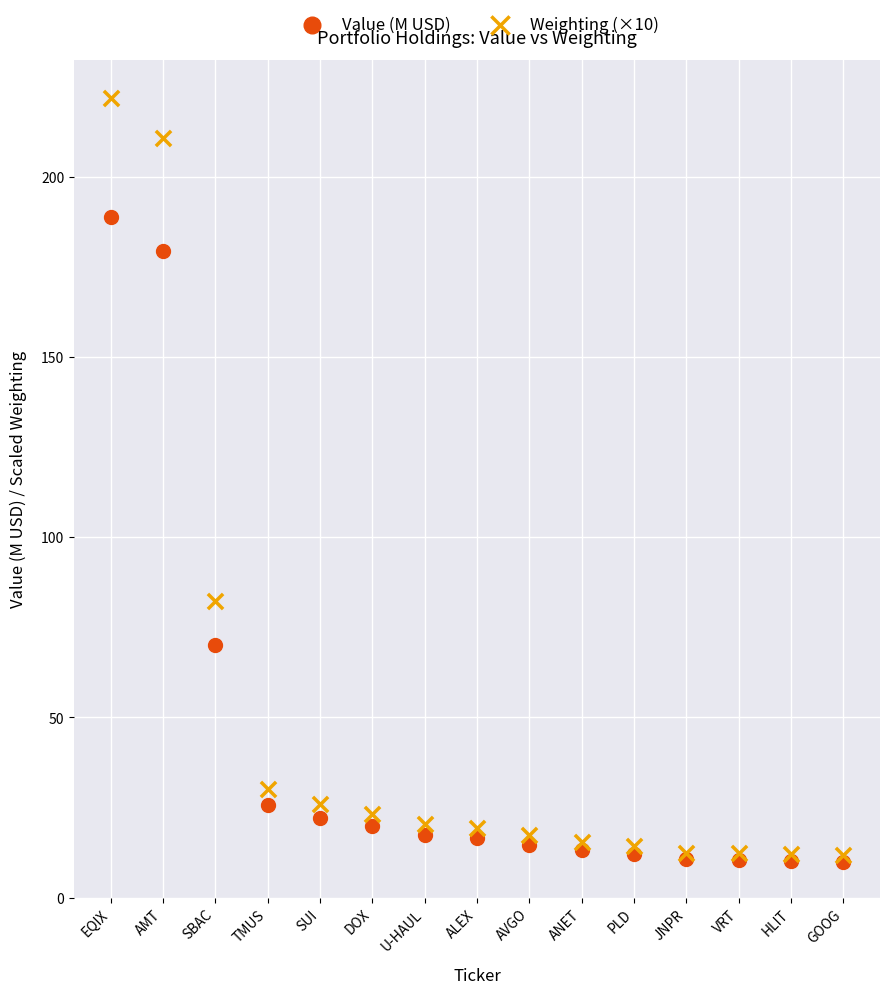

Across all series, what Y value is closest to 115?

82.3